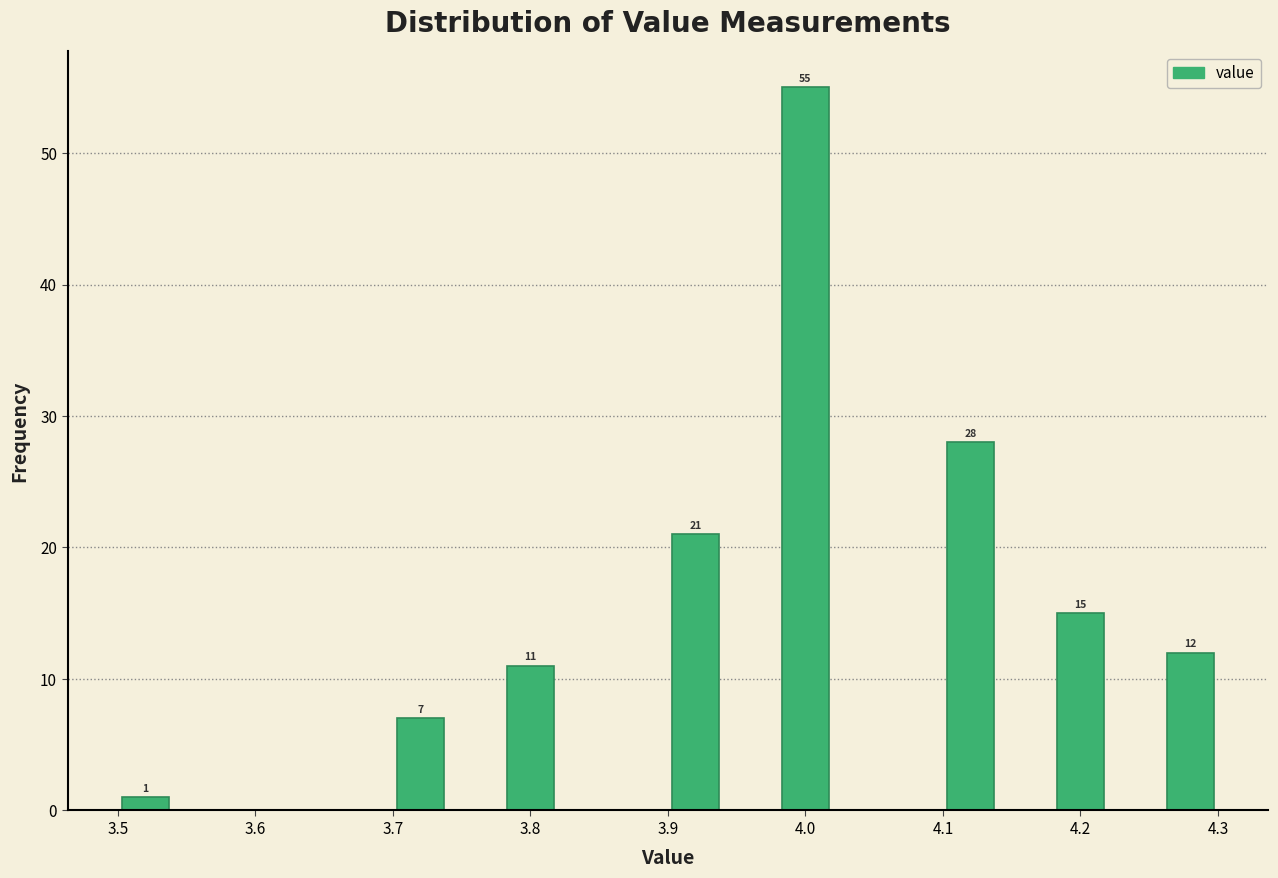

Over which range of the x-axis is the bar tallest?

3.98 to 4.02